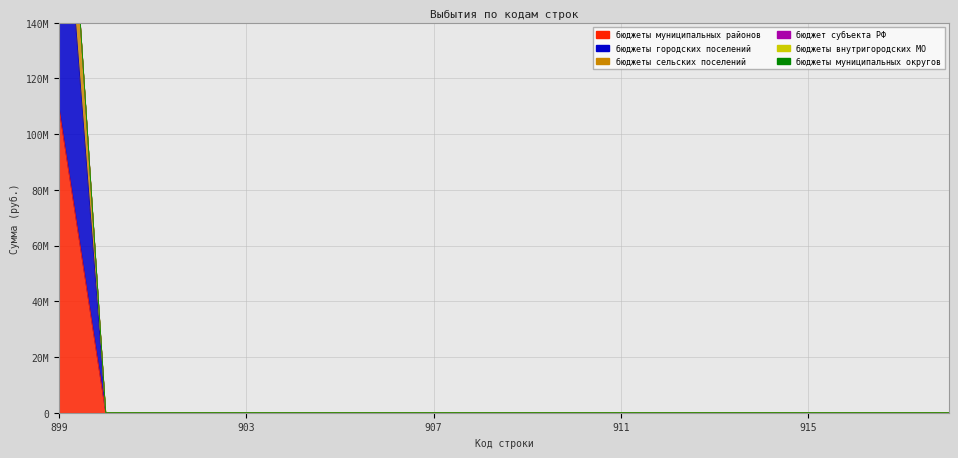

True or false: бюджеты городских поселений and бюджеты муниципальных районов cross at least once.

False